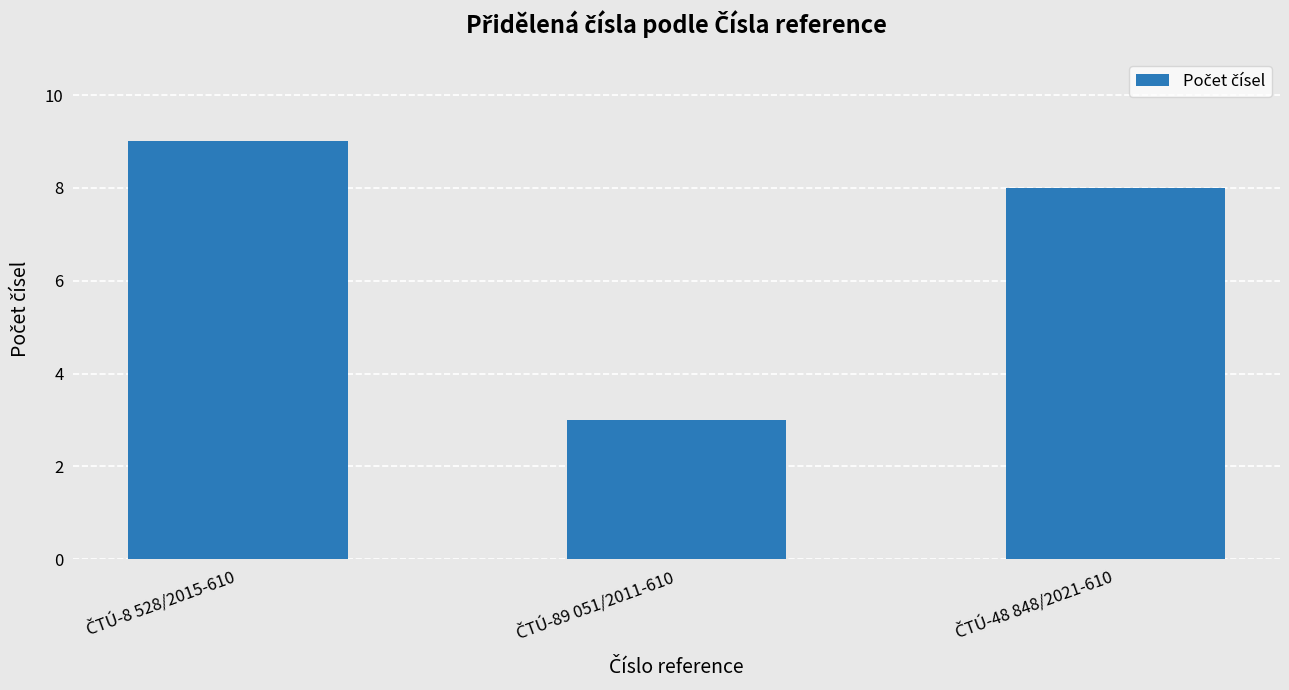

What is the smallest value displayed?

3